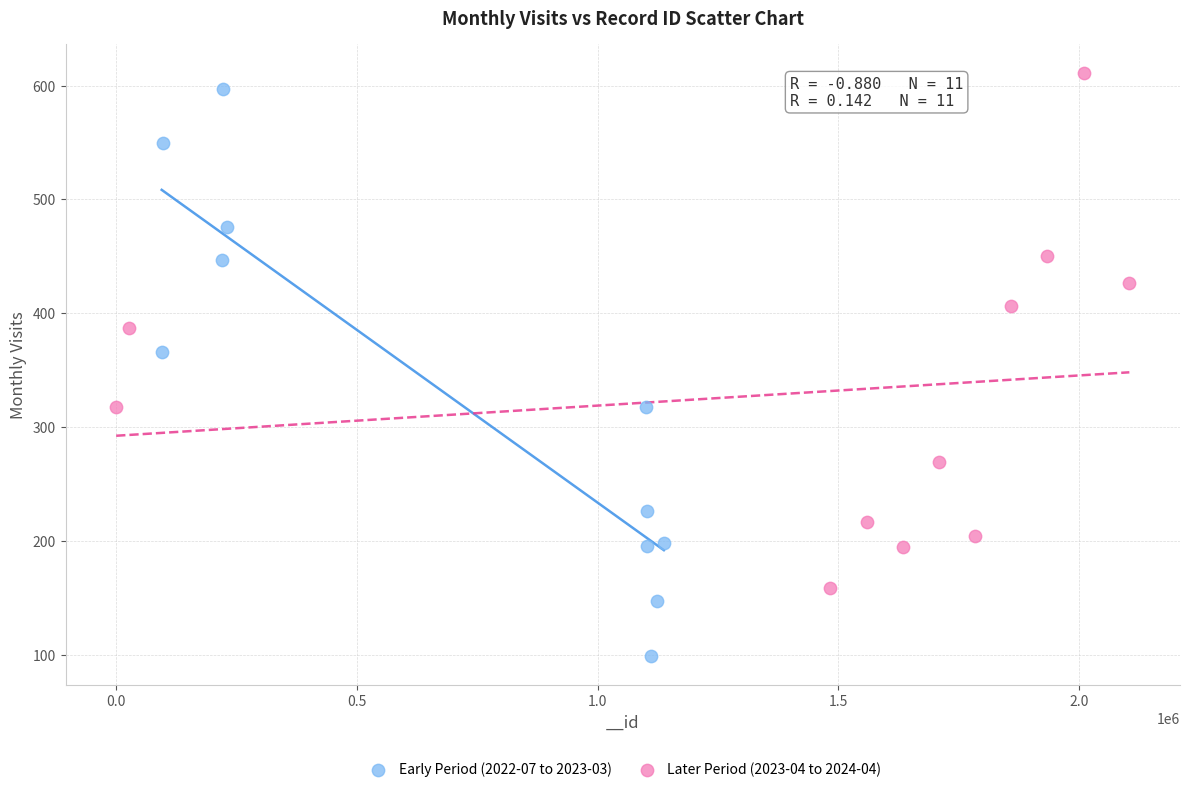

What are all the series names shown in the legend?

Early Period (2022-07 to 2023-03), Later Period (2023-04 to 2024-04)